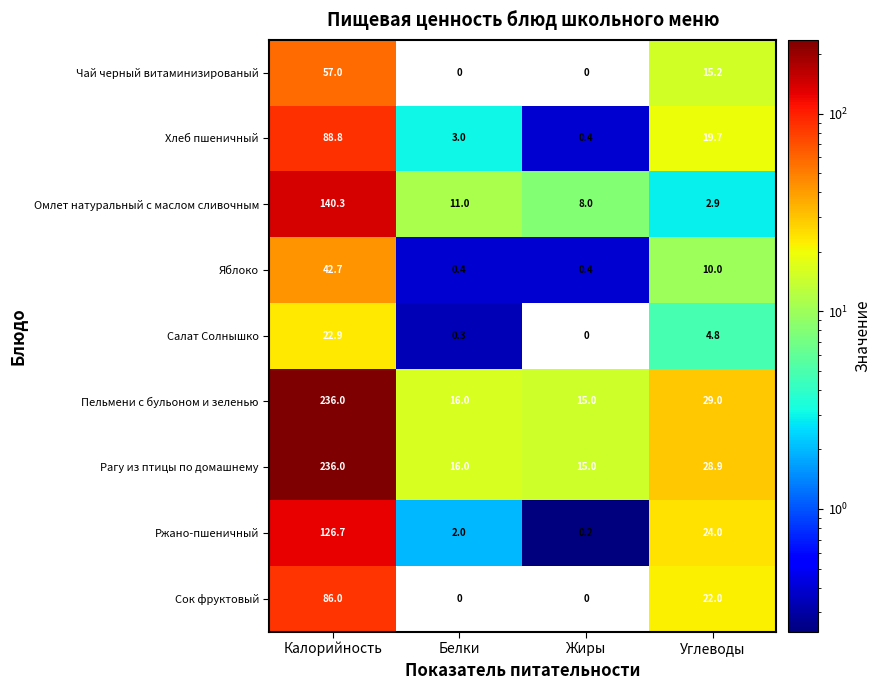

Which category has the highest value across all series?

Калорийность